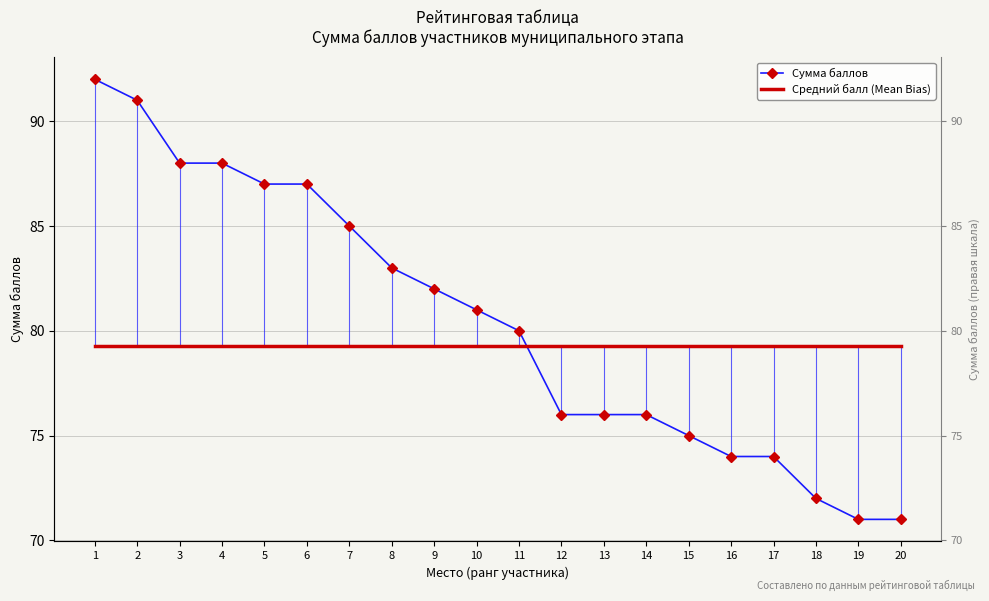

How many data points in Сумма баллов are above 81?

9